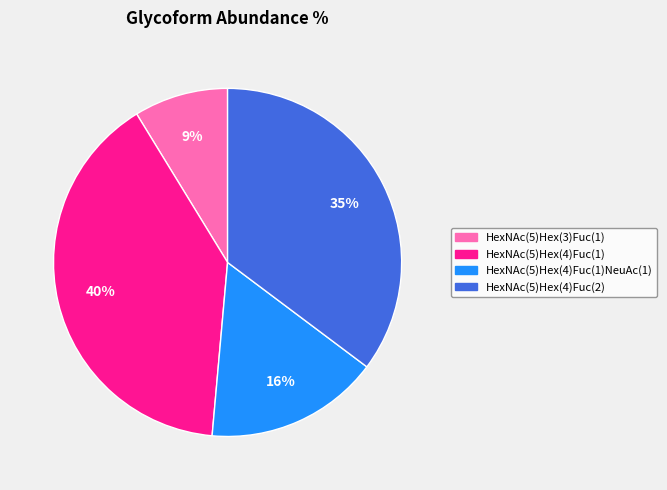

To the nearest percent, what is the difference between the largest and smallest slice percentages?

31%